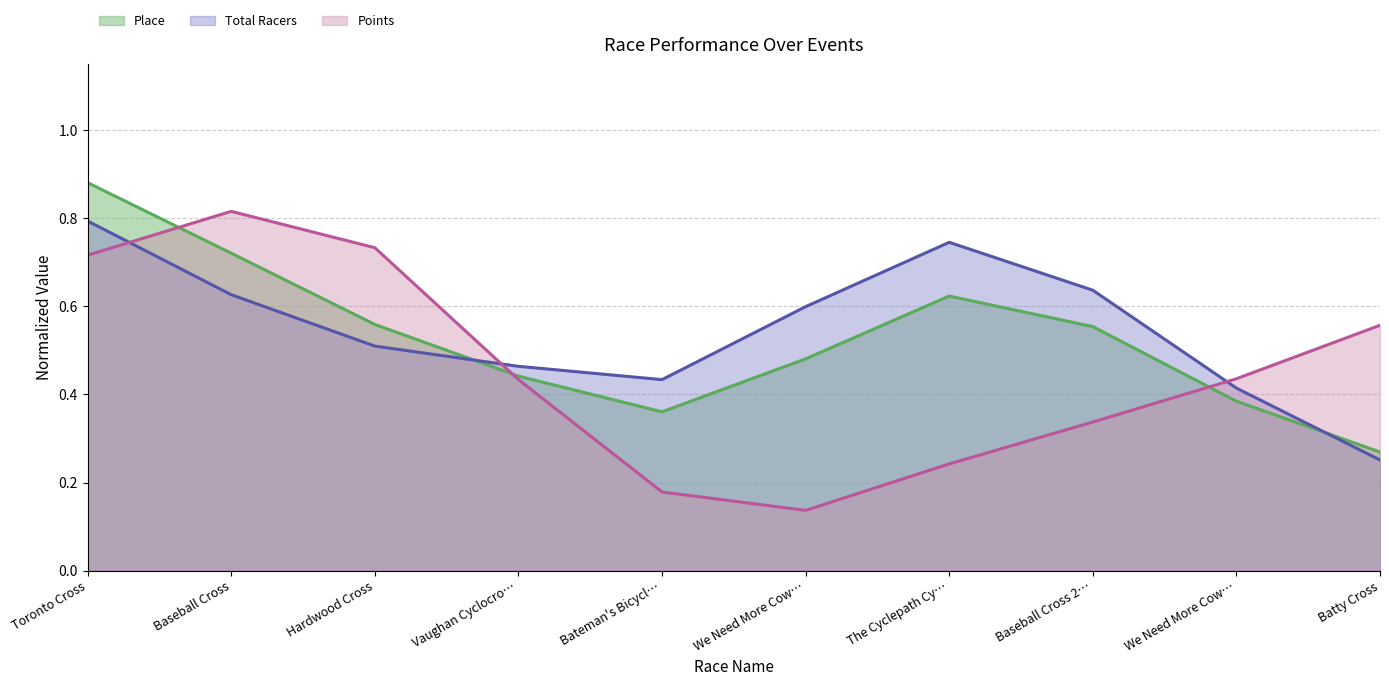

What is the difference between the Points (line) values at The Cyclepath Cy… and Baseball Cross 2…?

0.1